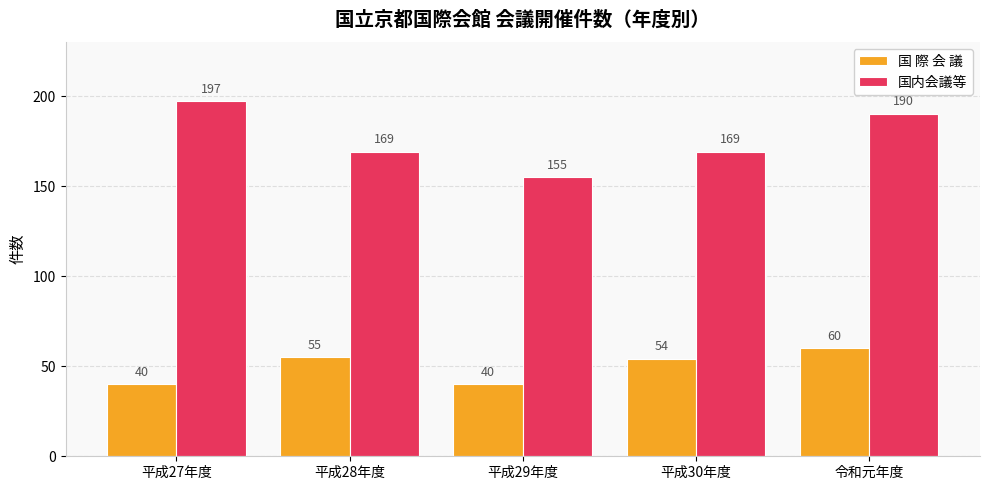

How many groups of bars are there?

5